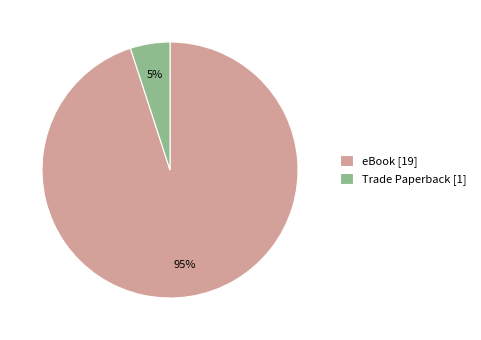

Does eBook account for over 50% of the chart?

Yes